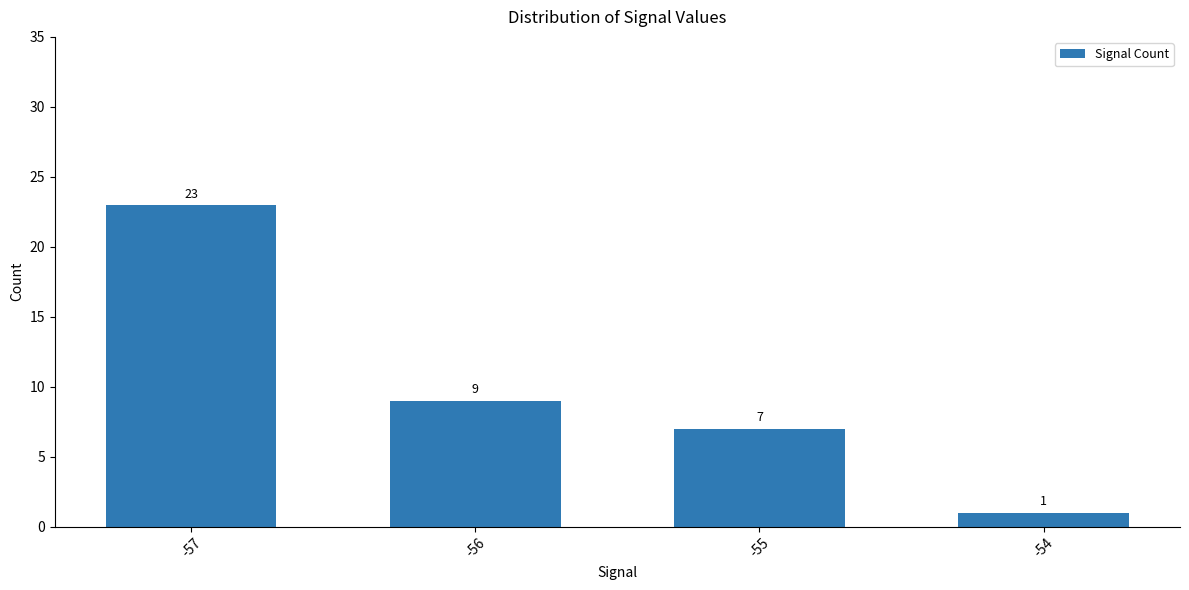

What is the value of the 1st bar from the left?

23